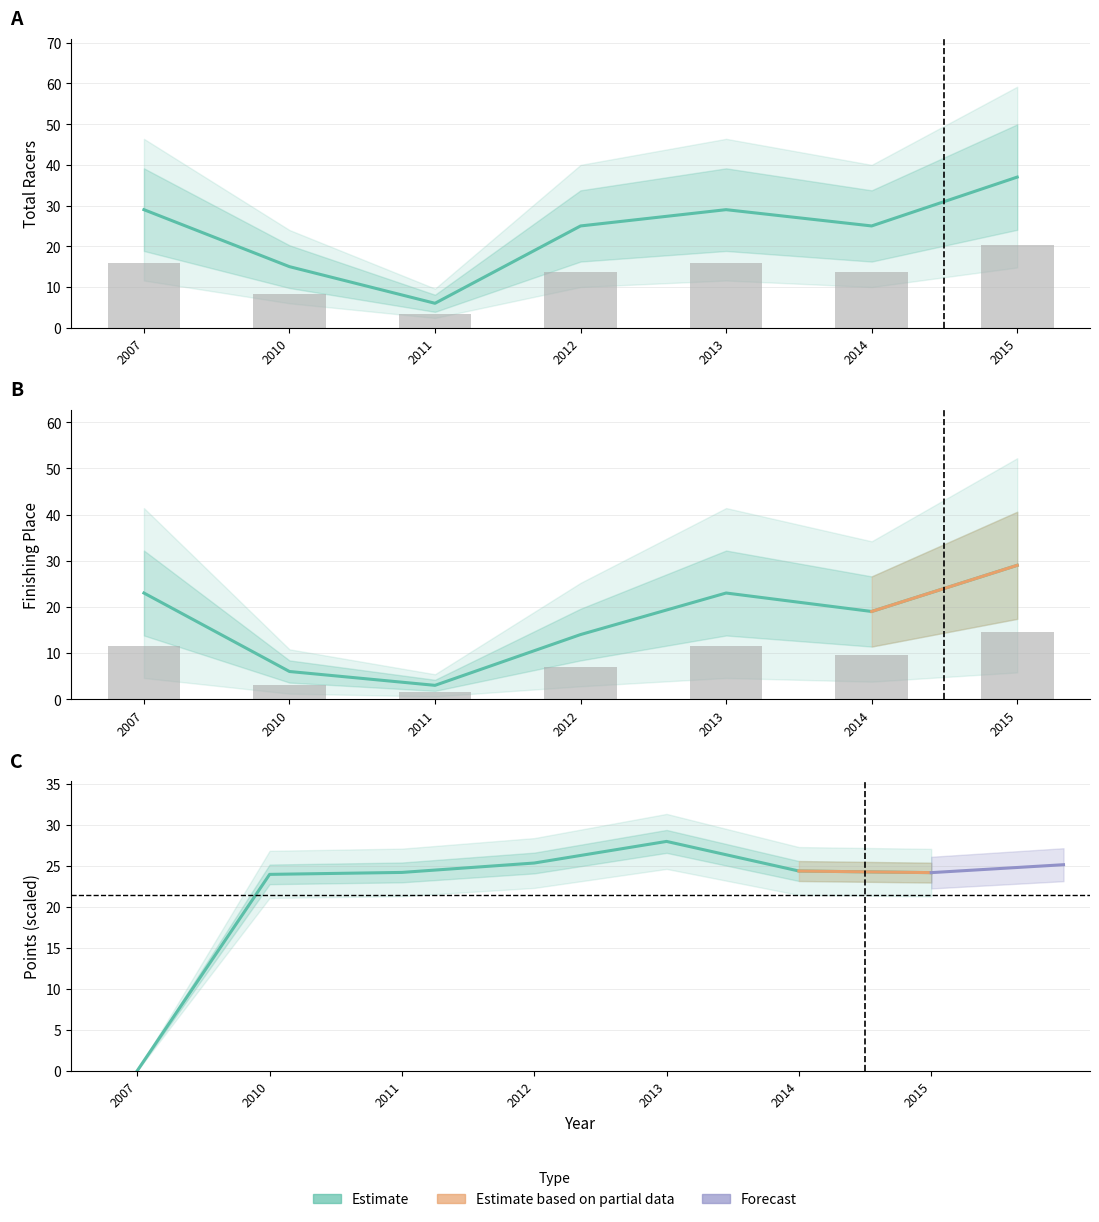

How many Place values are between 6 and 23?

5